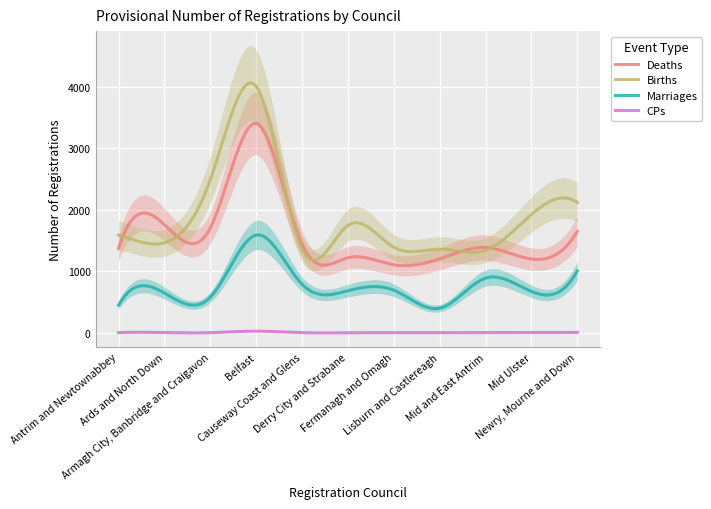

What is the difference between the second highest and second lowest values in the Births series?

2879.4